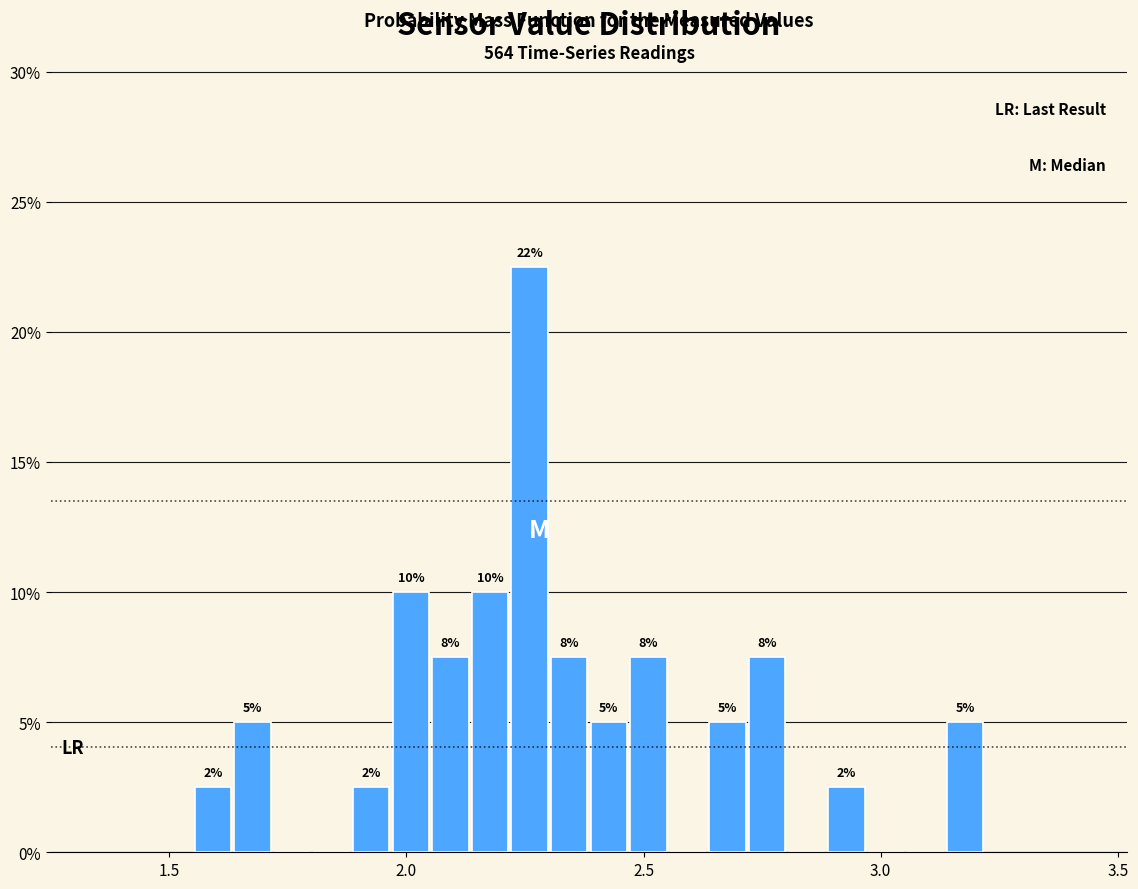

Around what value on the x-axis is the tallest bar? Give the approximate position of its centre, as read against the axis.

2.25